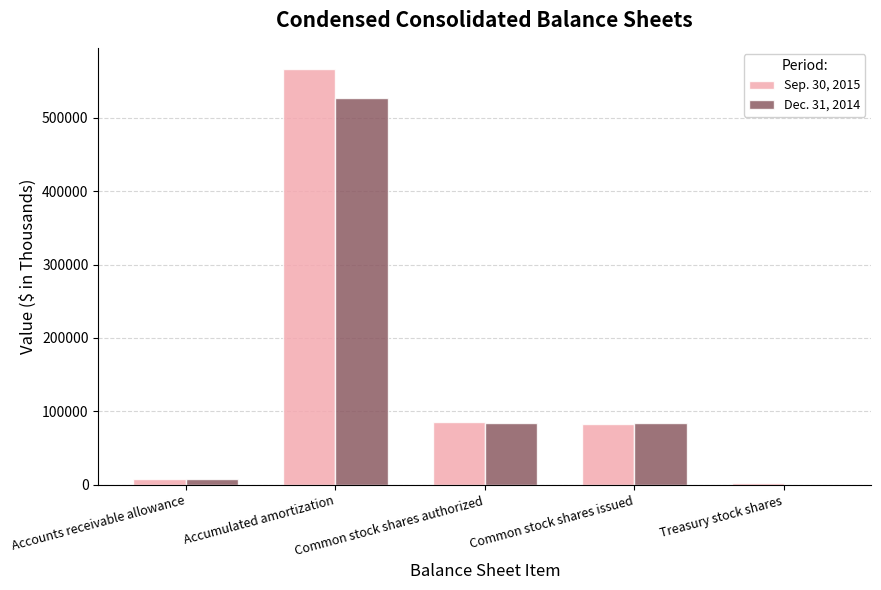

What is the approximate value of Sep. 30, 2015 at Treasury stock shares, to the nearest 100?

2100